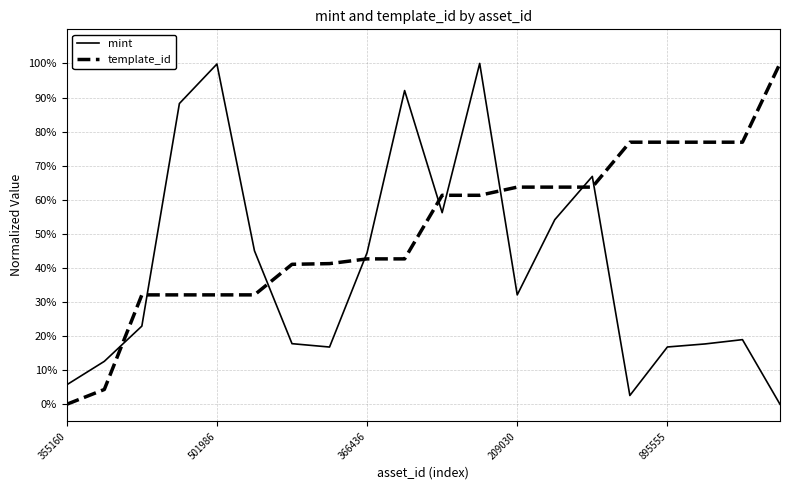

Does the chart display data point markers on the line(s)?

No